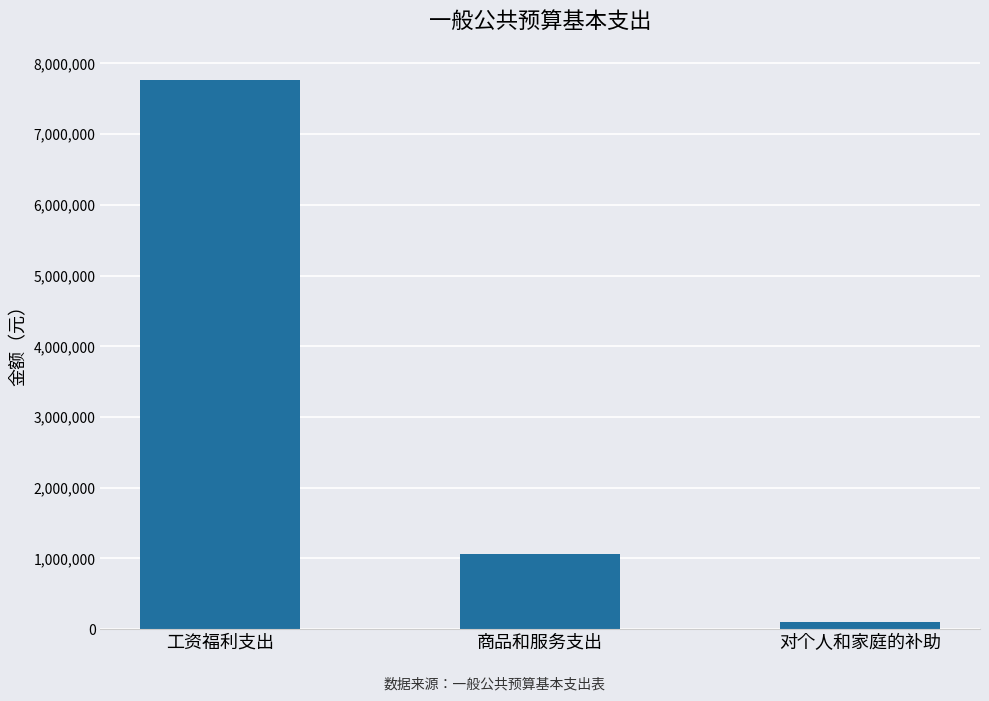

What is the value of the 3rd bar from the left?

97084.8